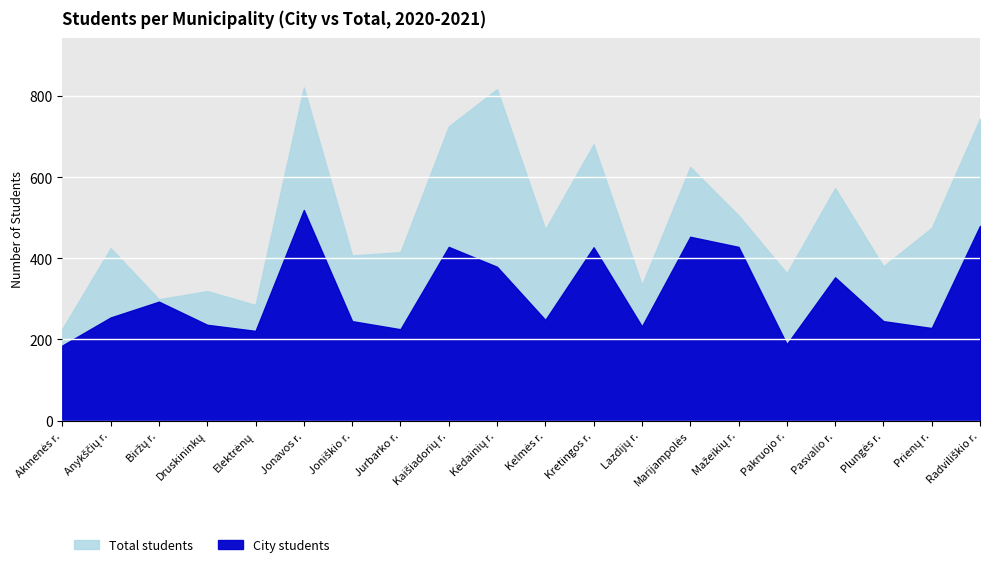

True or false: City students and Total students intersect in this chart.

False